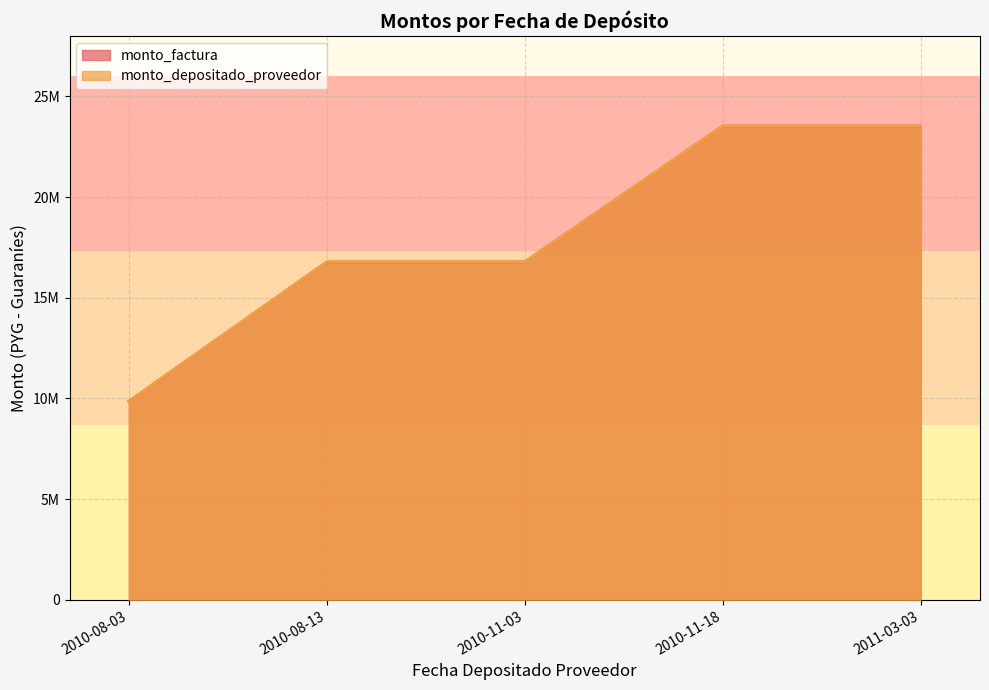

Is the value of monto_factura at 2010-08-13 greater than the value of monto_depositado_proveedor at 2010-11-18?

No